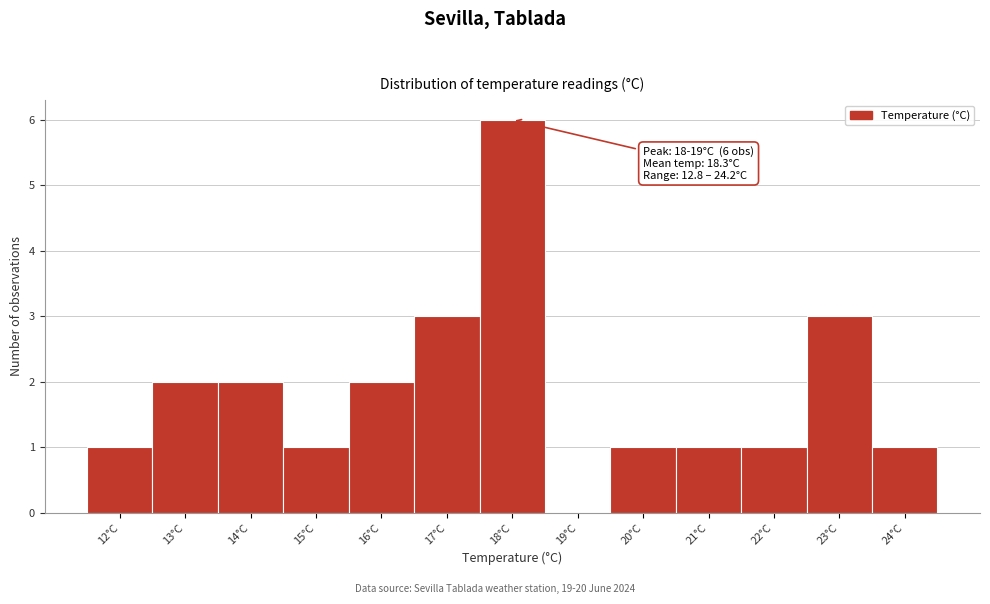

Reading left to right, extract all data points from this chart.

12°C=1	13°C=2	14°C=2	15°C=1	16°C=2	17°C=3	18°C=6	19°C=0	20°C=1	21°C=1	22°C=1	23°C=3	24°C=1